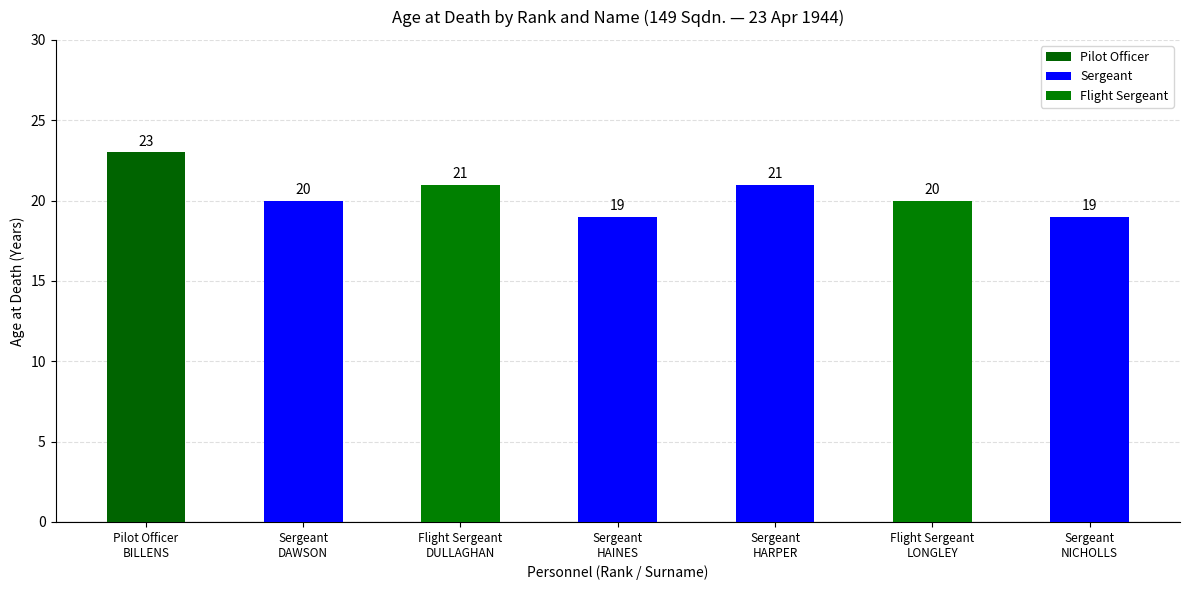

Approximately how many times larger is the value at Sergeant
NICHOLLS compared to Sergeant
HARPER?

0.9